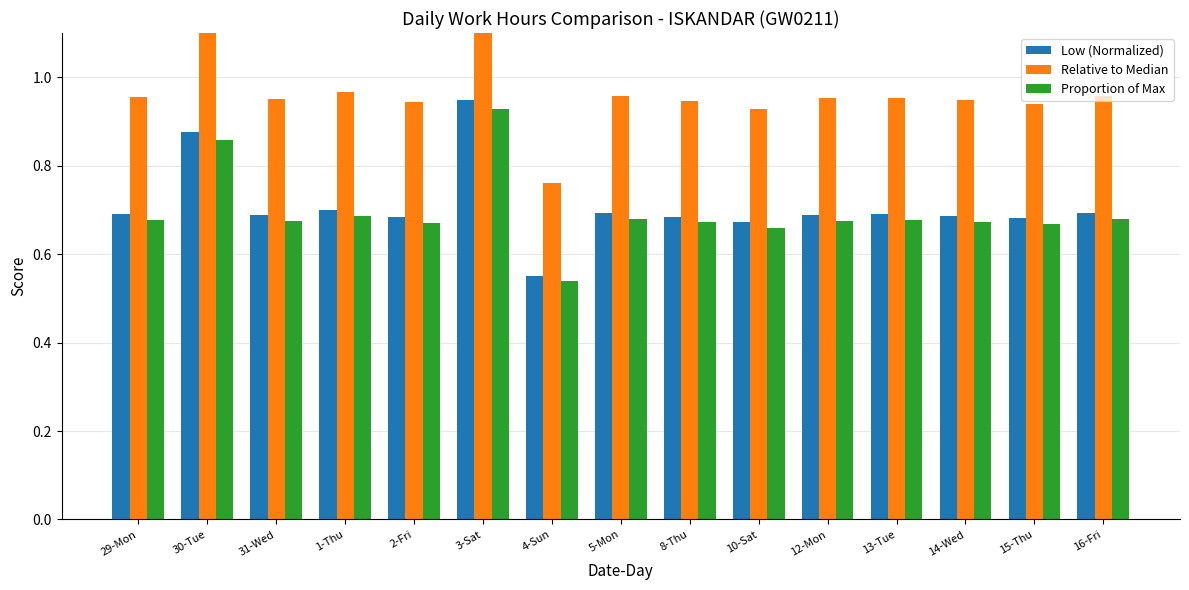

True or false: Low (Normalized) has a value of 0.7 at 16-Fri.

True